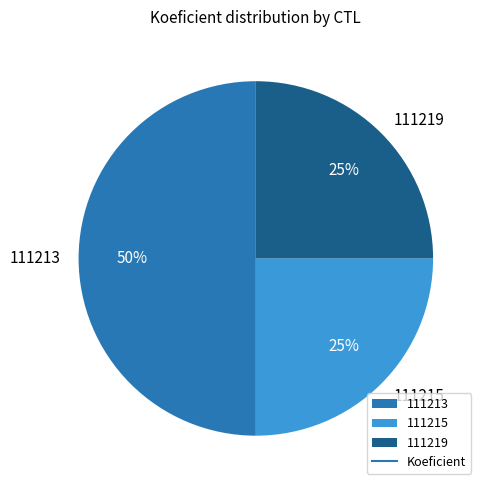

Which has a higher value, 111213 or 111219?

111213